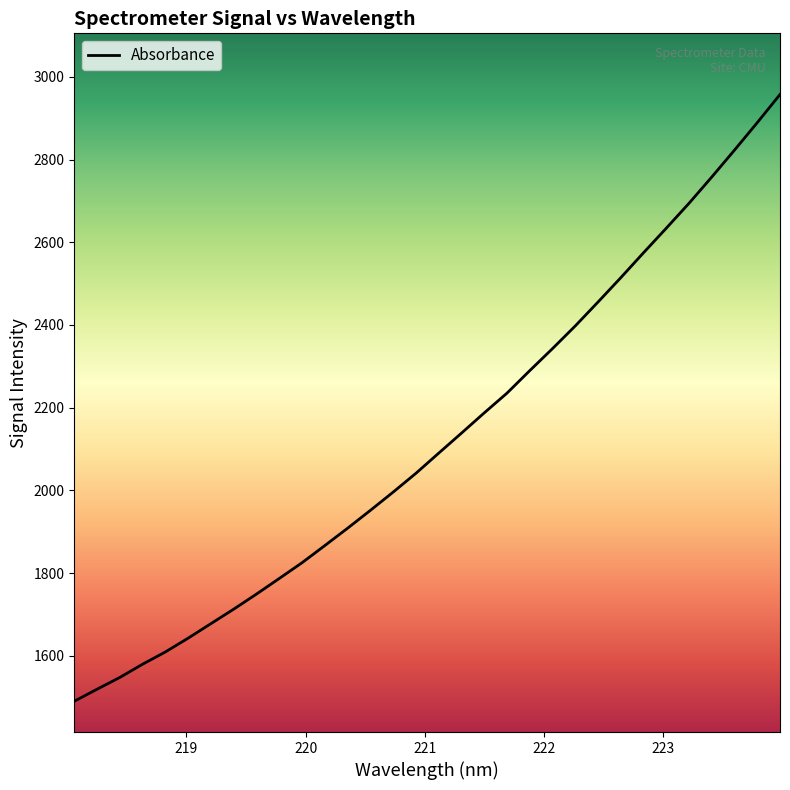

Does the chart display data point markers on the line(s)?

No